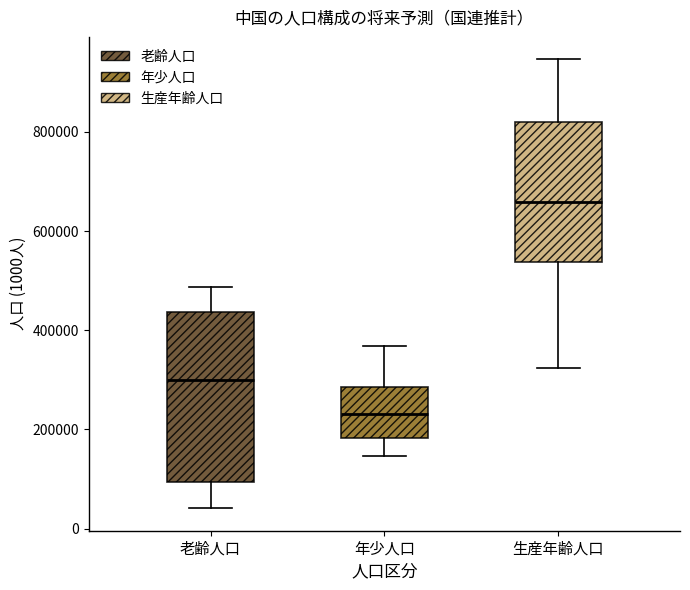

Comparing the boxes themselves (not the whiskers), which one is the tallest?

老齢人口